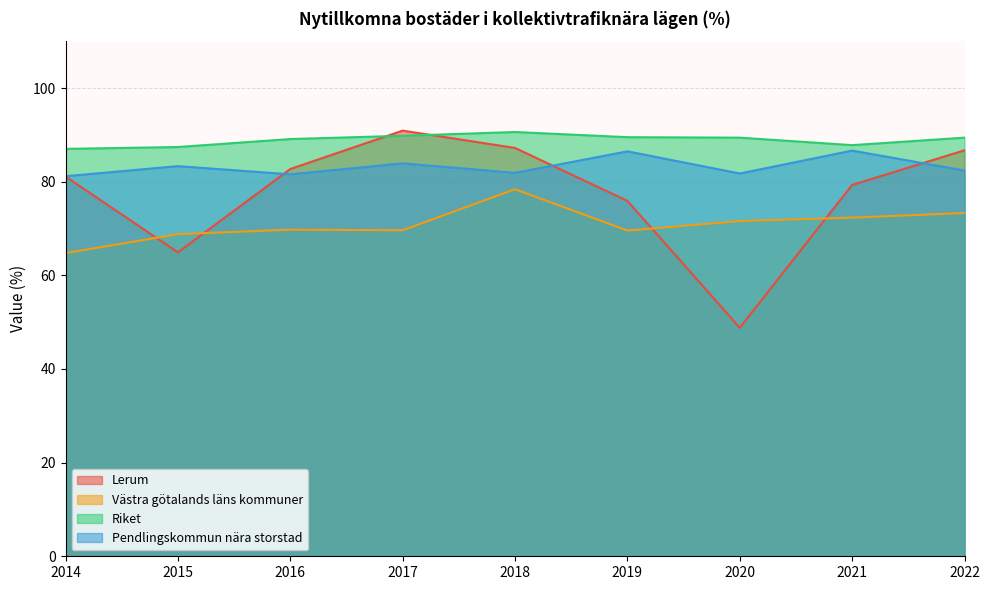

What is the difference between the maximum and minimum values in the Lerum series?

42.1